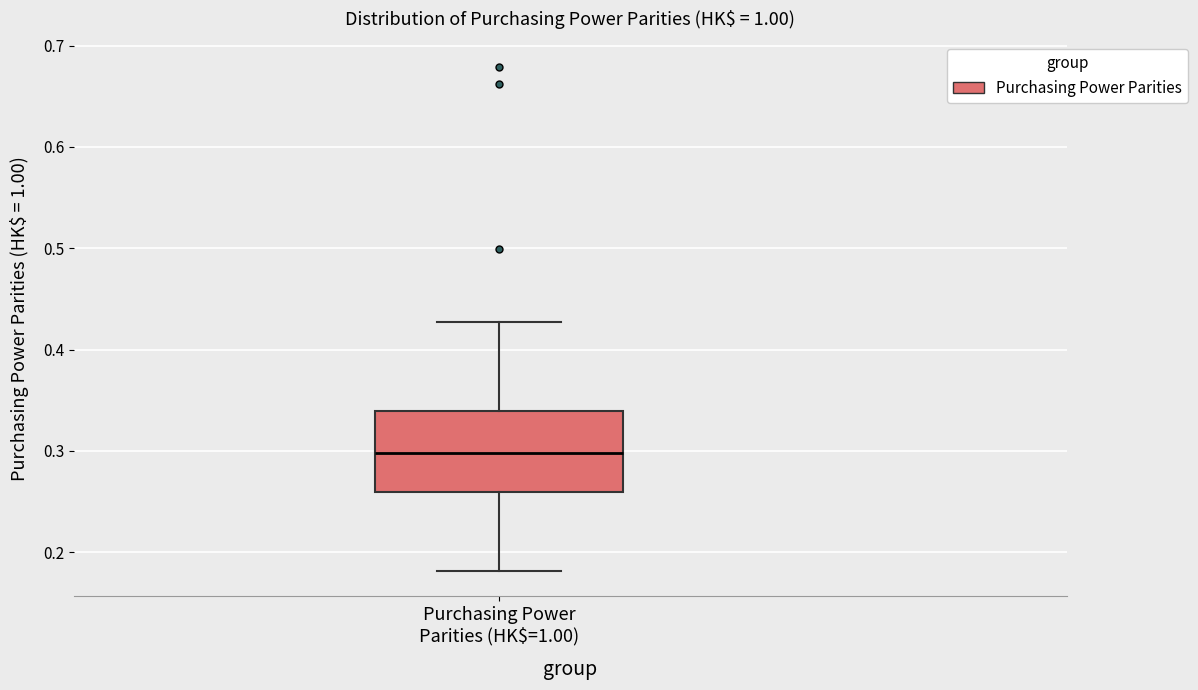

Where is the upper edge of the box for Purchasing Power Parities (HK$=1.00) on the y-axis? The values are not printed on the chart, so give them approximately, as read against the axis.

0.34